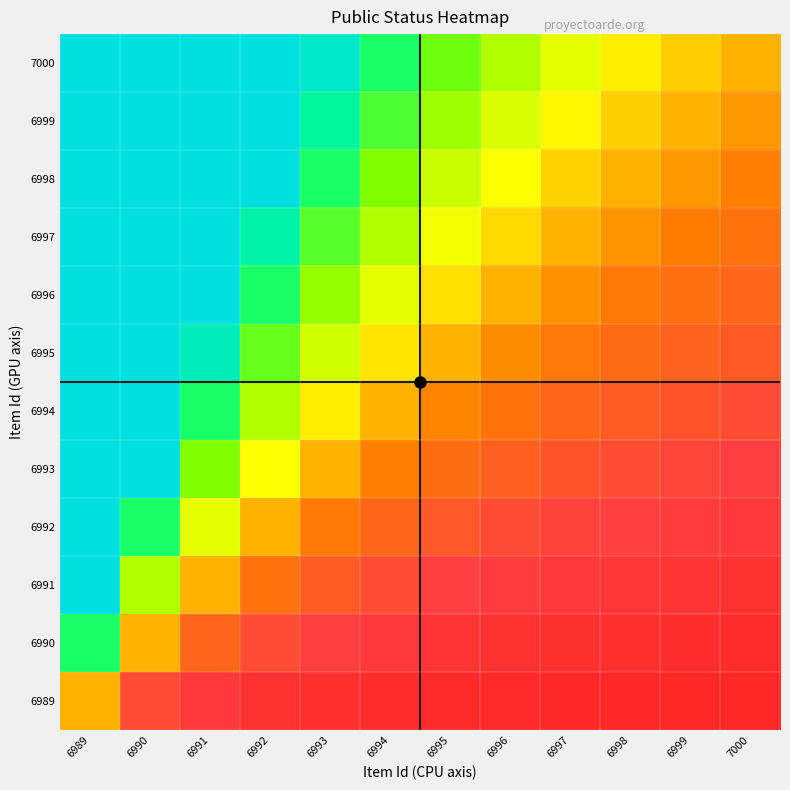

What is the spread (max minus min) of values at 6992?

2.8